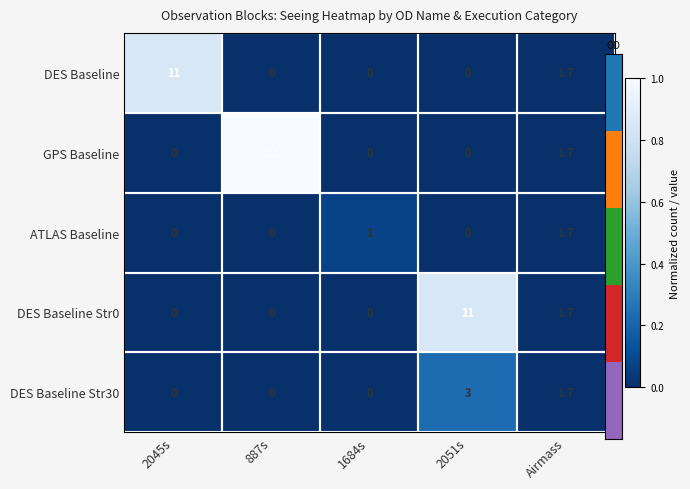

Count the number of categories in the chart.

5